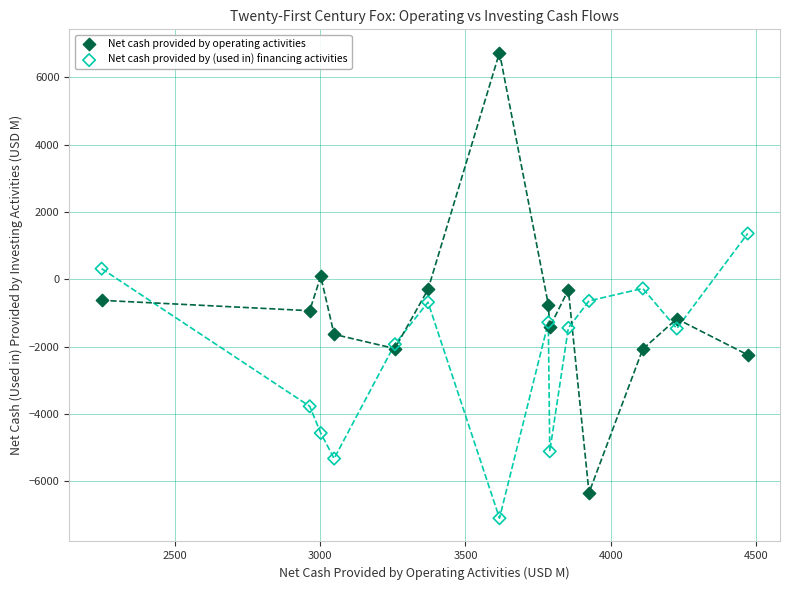

Which series reaches the maximum Y coordinate?

Net cash provided by operating activities